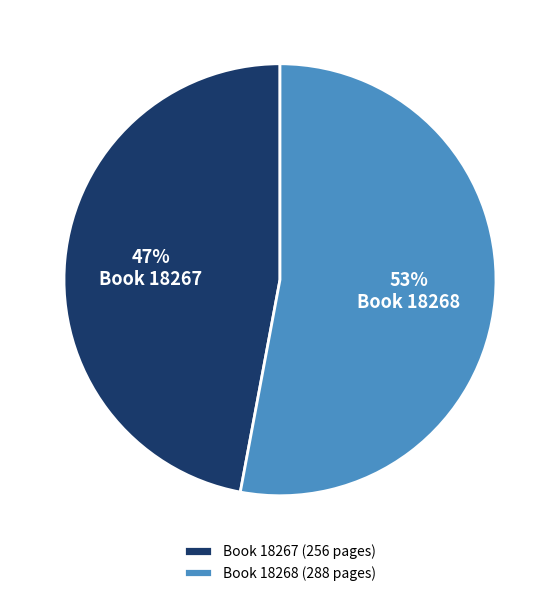

To the nearest percent, what percentage of the pie is Book 18267 (256 pages)?

47%